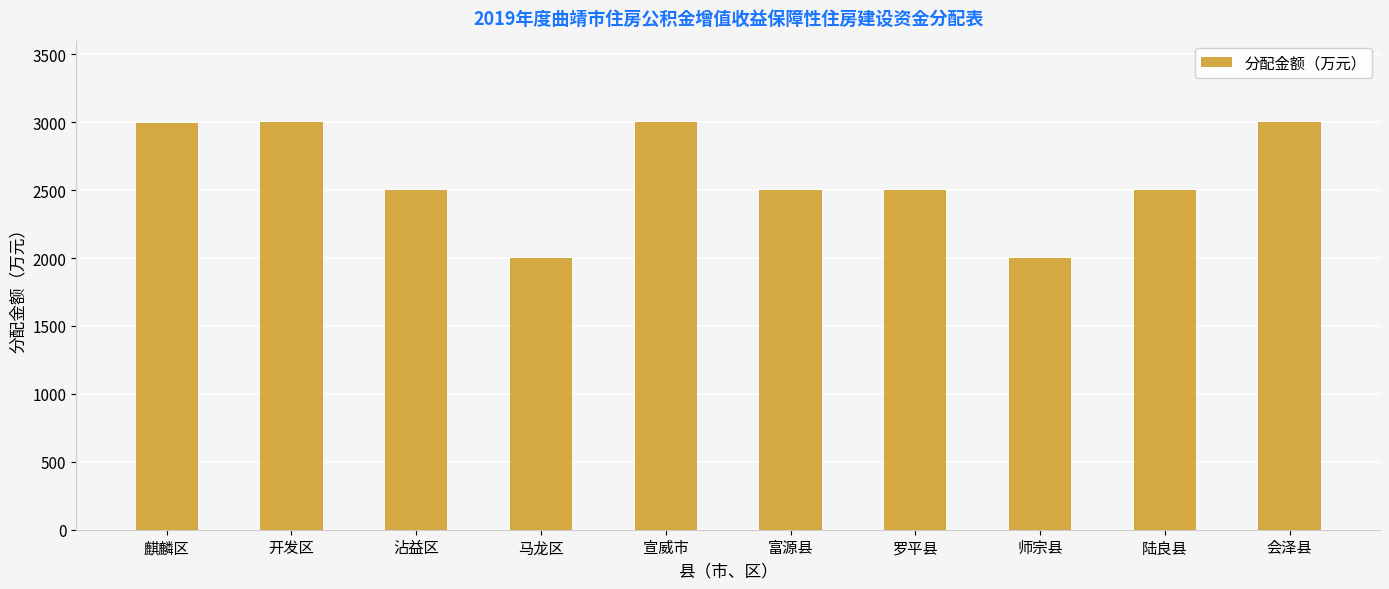

What is the sum of the values at 富源县 and 师宗县?

4500